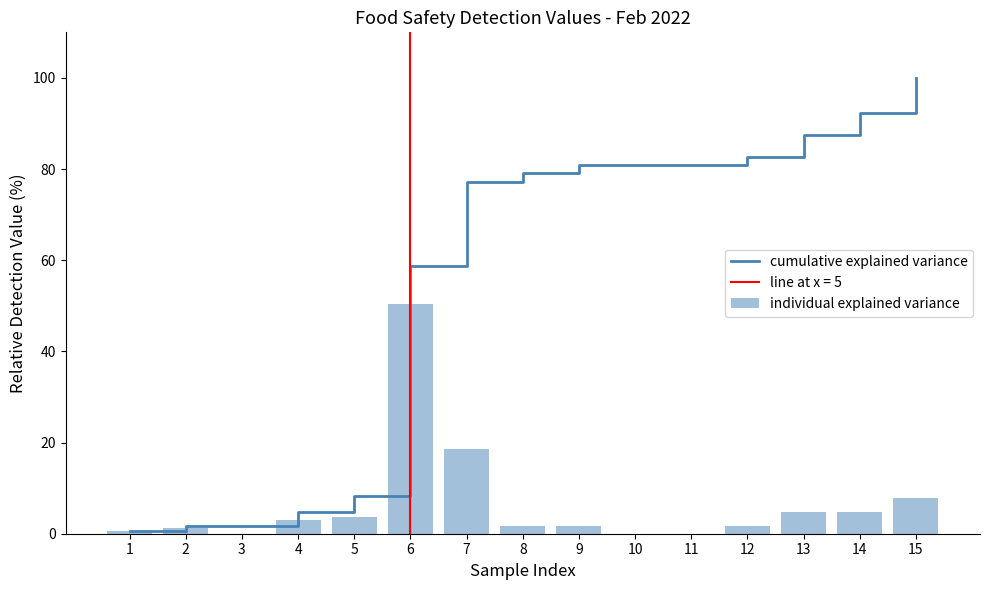

At 8, list the series in order from smallest to largest.

individual explained variance, cumulative explained variance